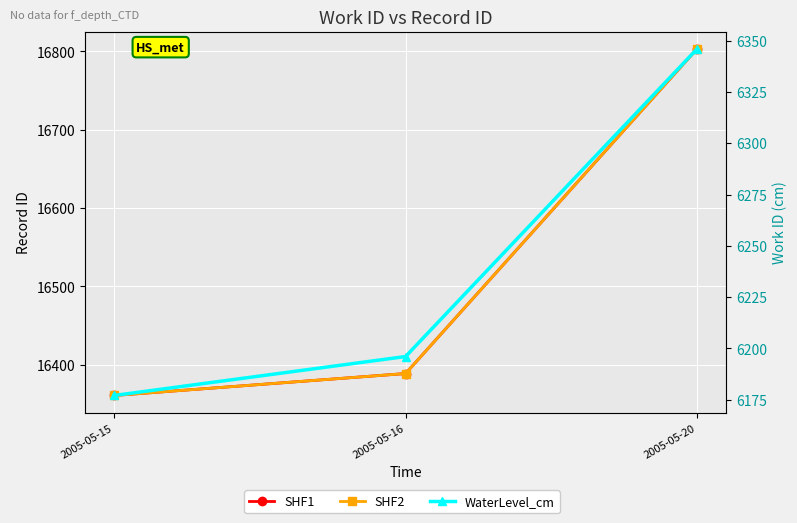

At which label does SHF1 reach its peak?

2005-05-20